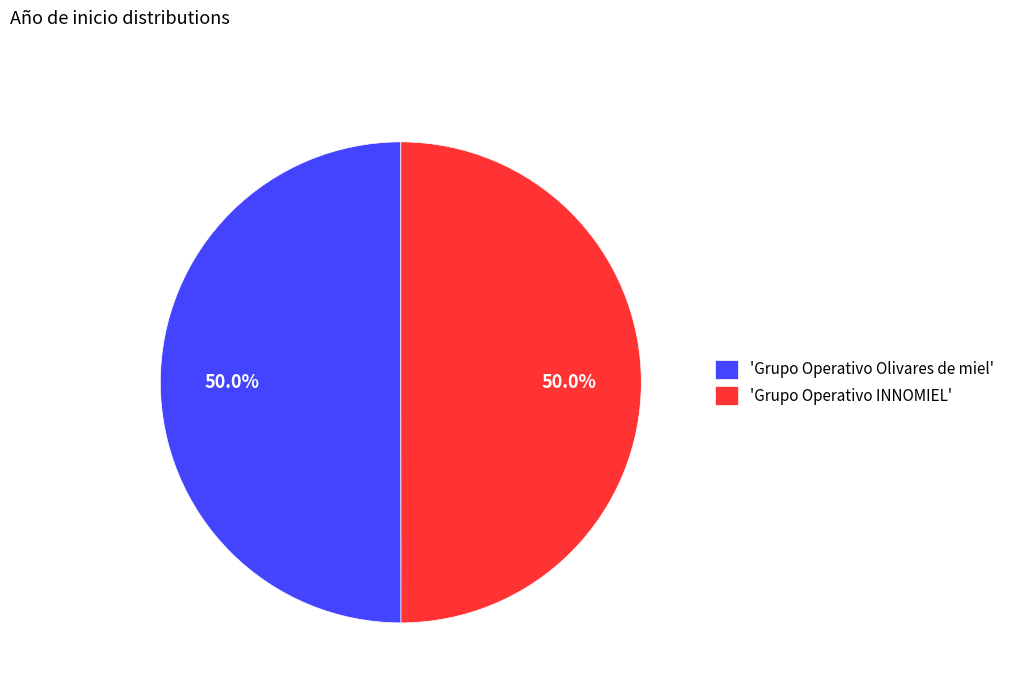

Approximately how many times larger is the value at 'Grupo Operativo Olivares de miel' compared to 'Grupo Operativo INNOMIEL'?

1.0